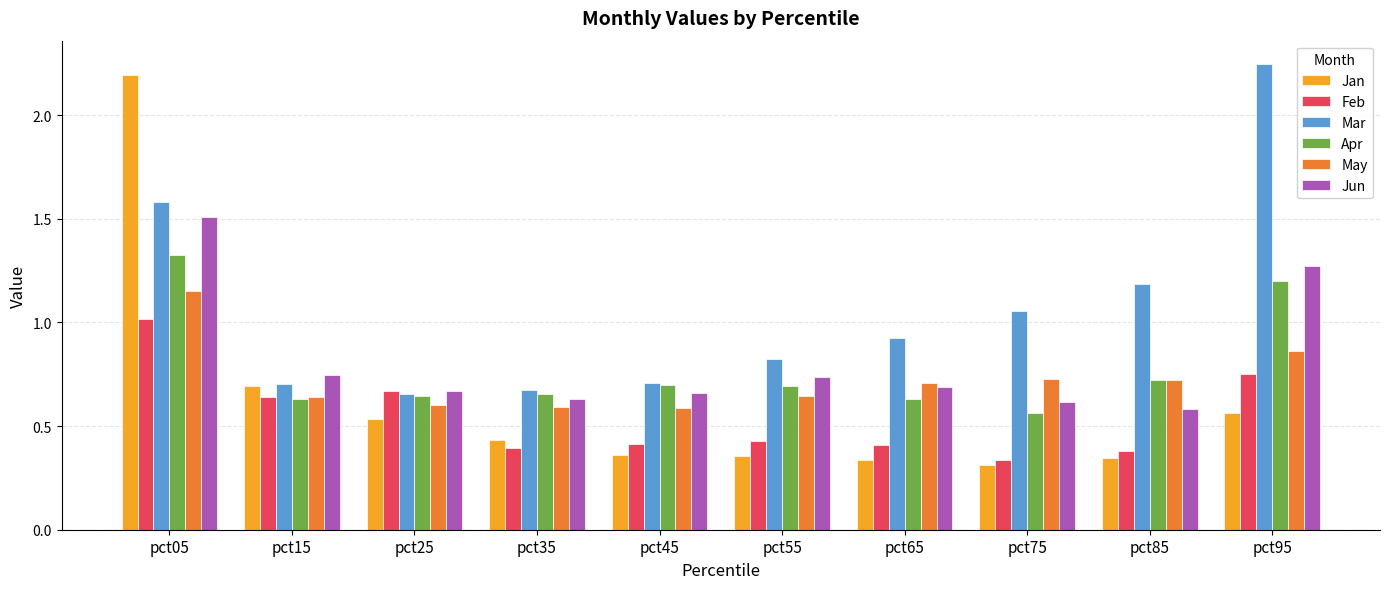

Which series has the largest range (max minus min)?

Jan